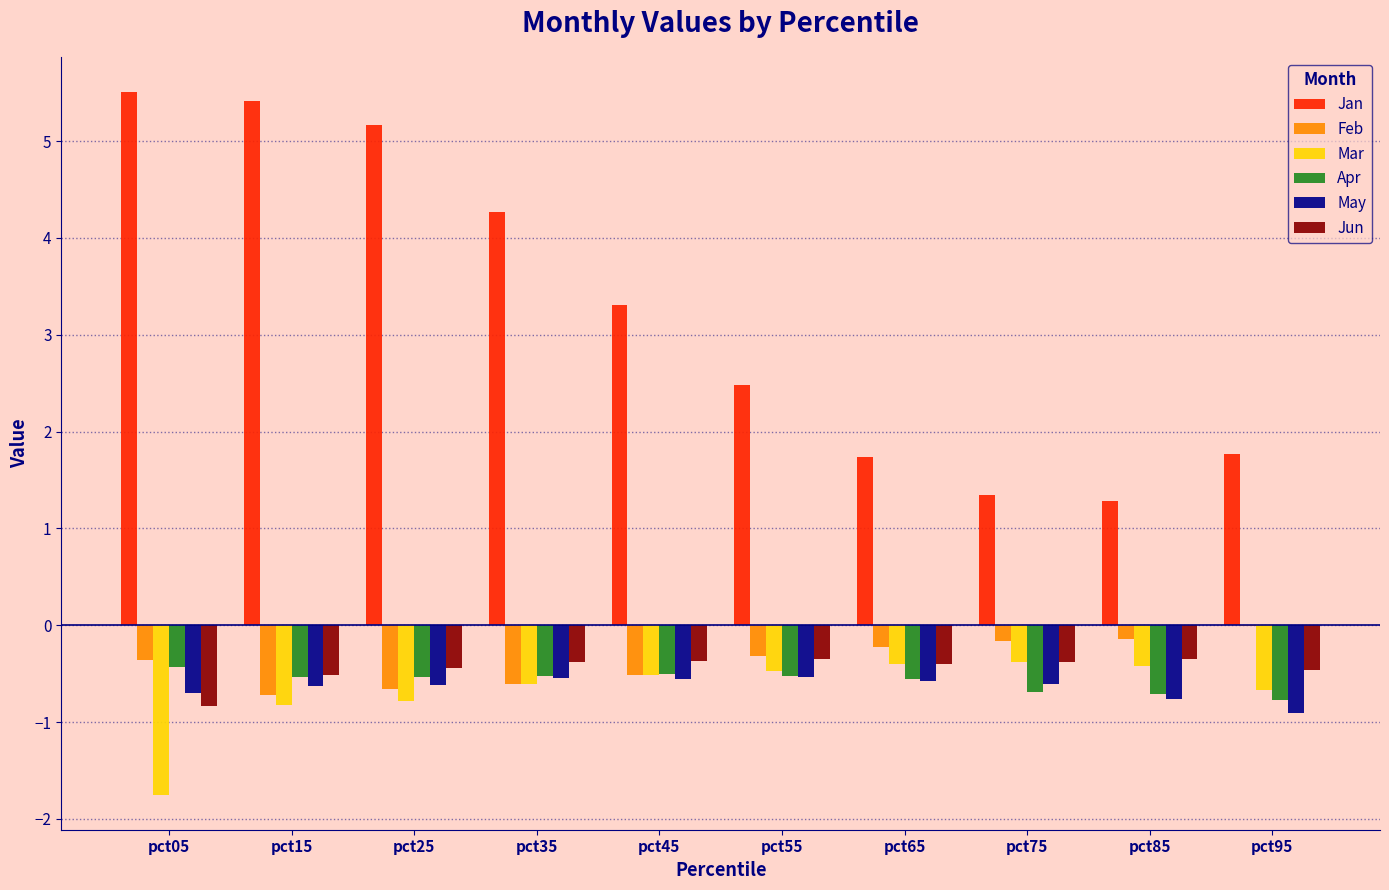

What is the sum of the Feb values at pct15 and pct65?

-0.9